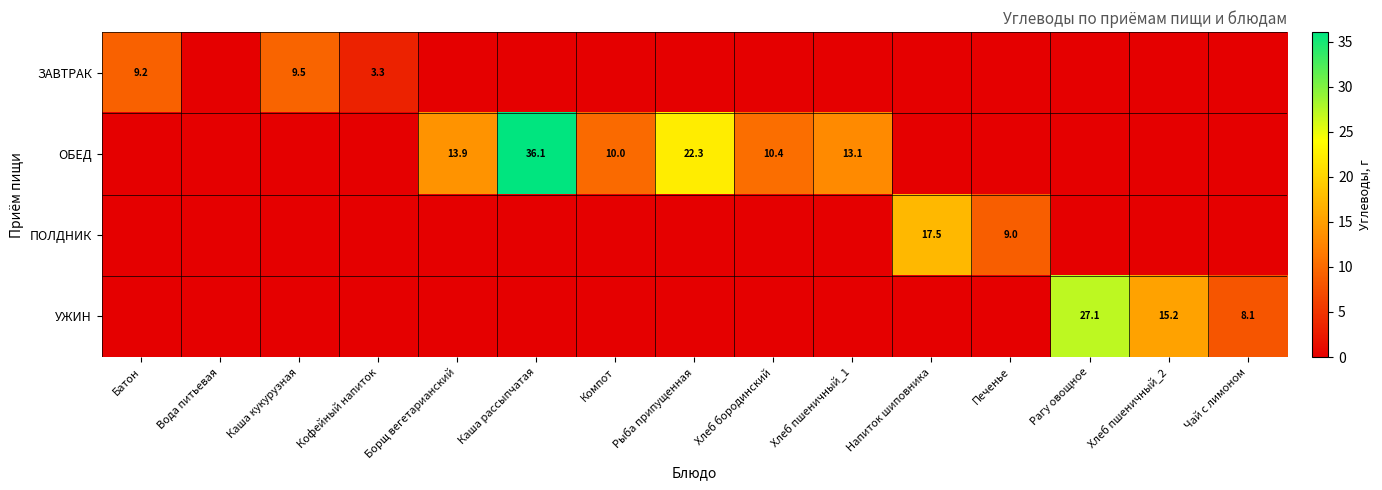

True or false: ОБЕД has a value of 18.6 at Хлеб бородинский.

False